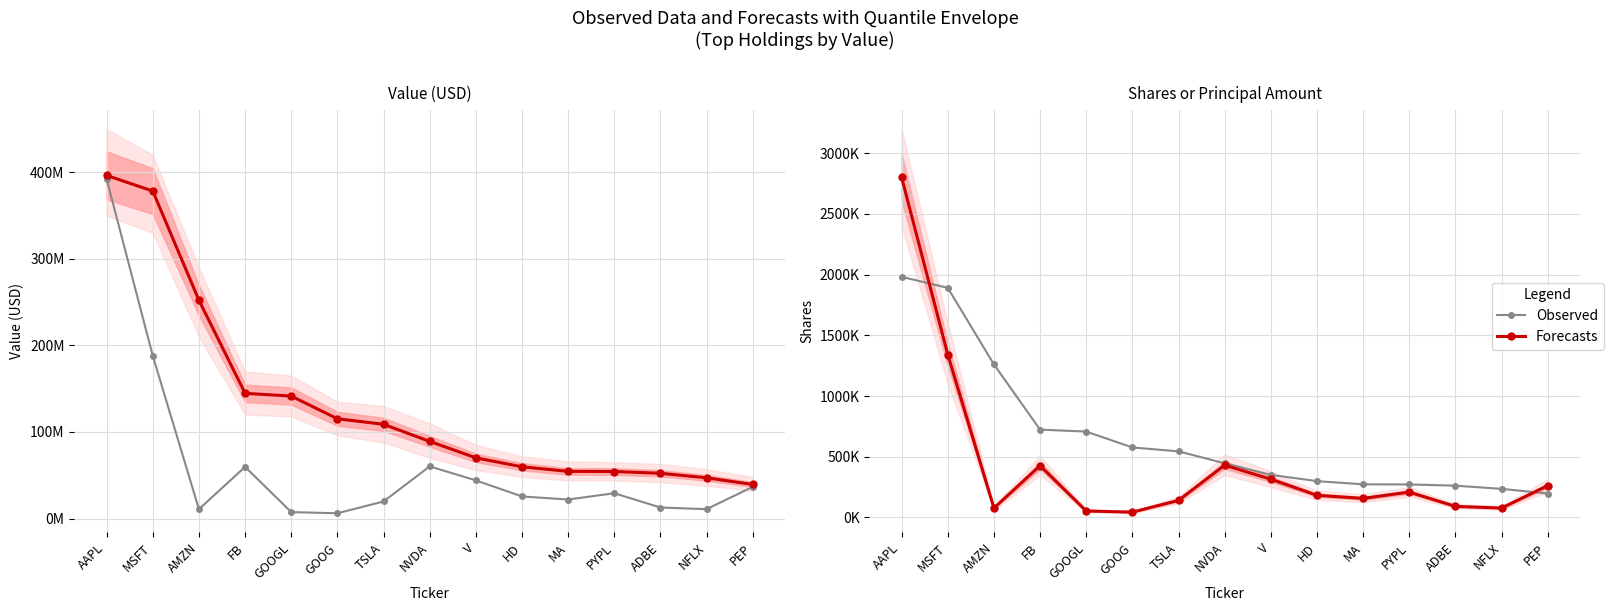

At how many categories does at least one series exceed 2003284?

1